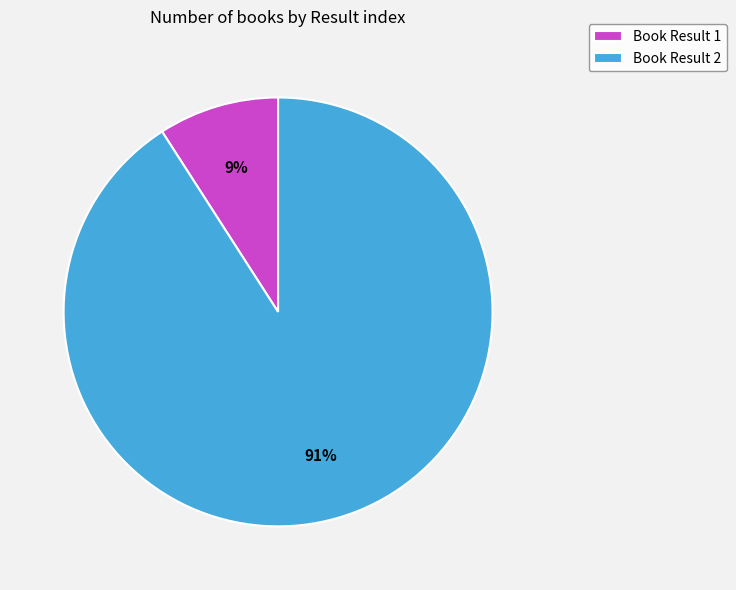

How many segments does this pie chart have?

2